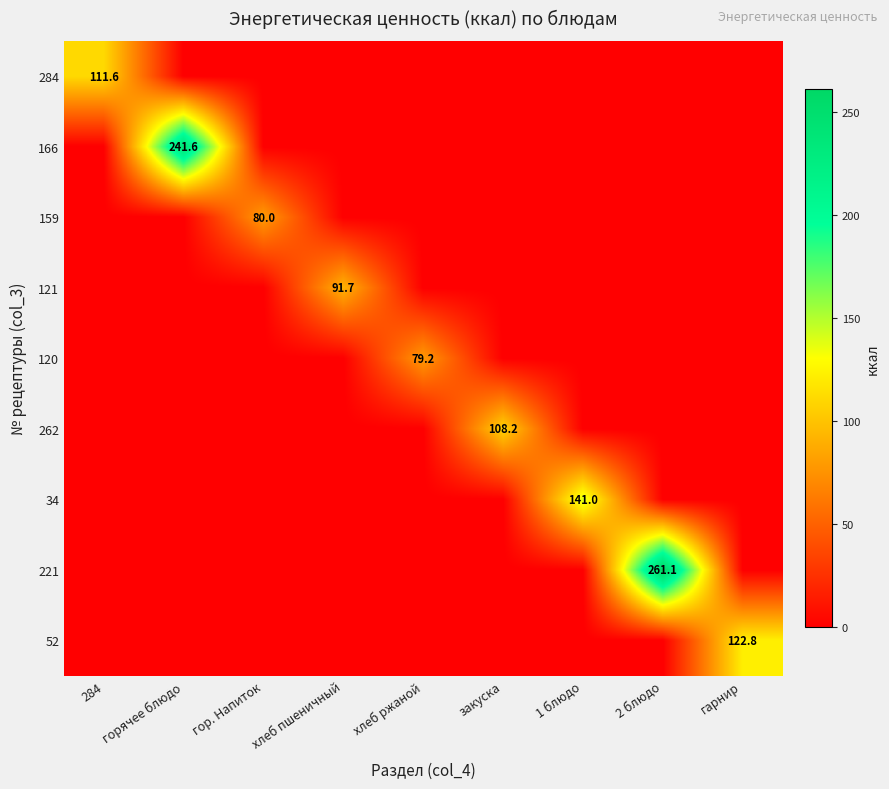

The 121 series shows 41.5 at хлеб пшеничный. True or false?

False